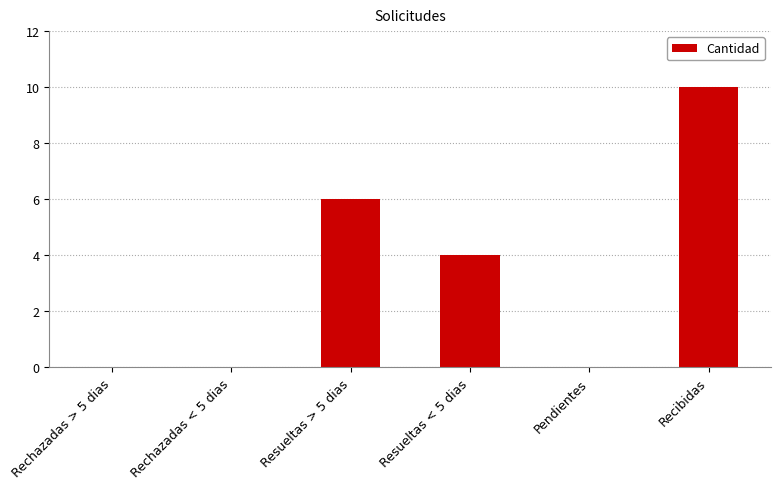

What is the maximum value shown in the chart?

10